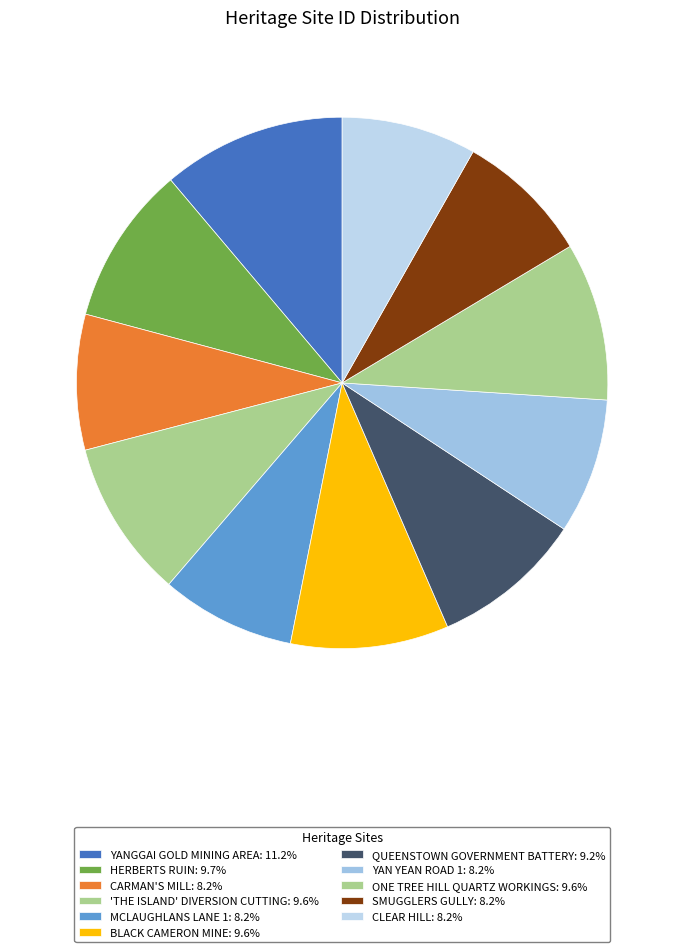

How many segments does this pie chart have?

11